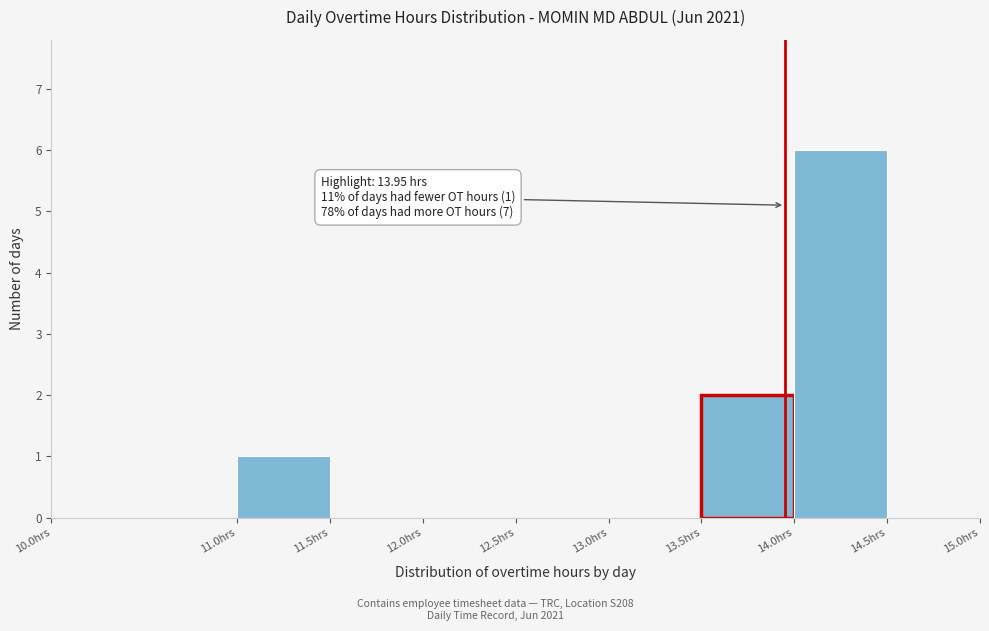

Which range on the x-axis has the tallest bar?

14.0 to 14.5